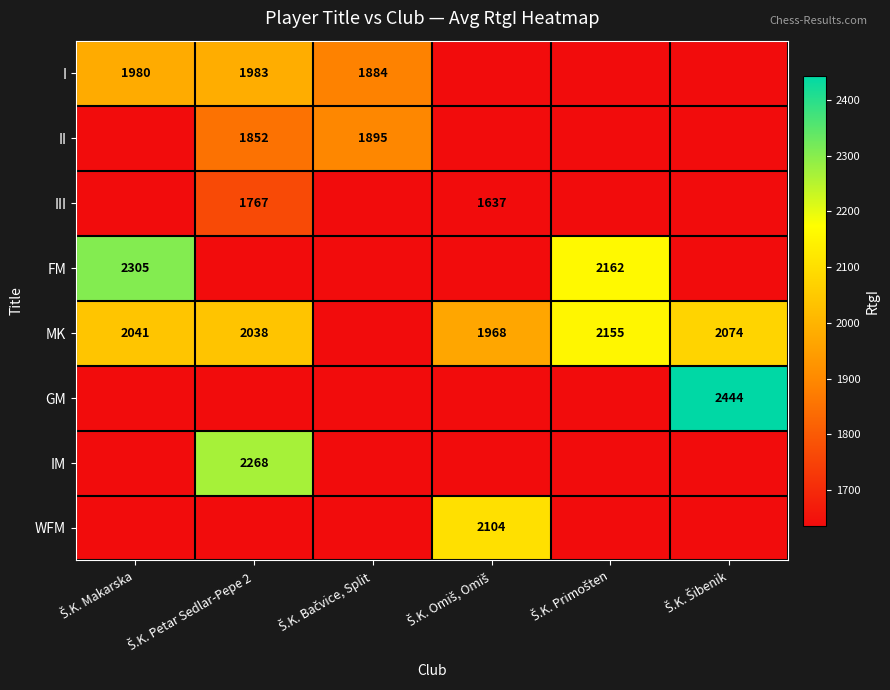

What is the difference between the maximum and second lowest values in the GM series?

808